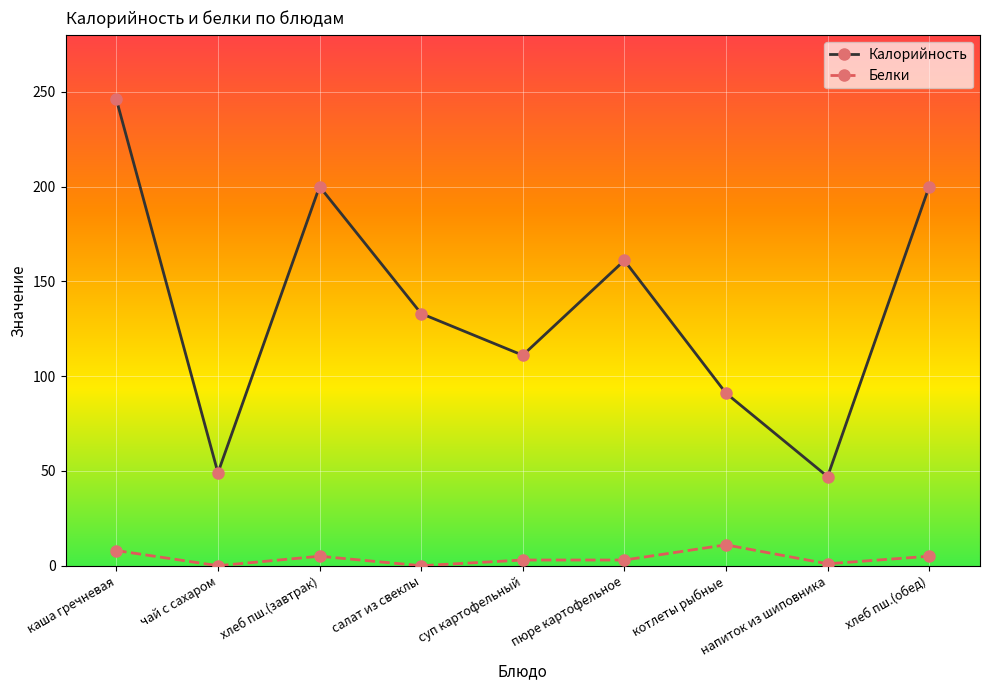

Count the number of categories in the chart.

9